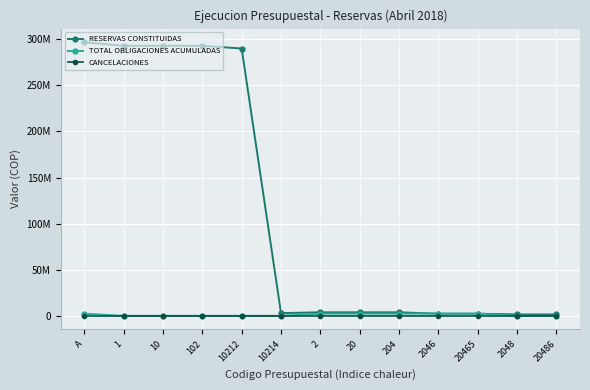

Is the value of CANCELACIONES at 10 greater than the value of TOTAL OBLIGACIONES ACUMULADAS at 2?

No